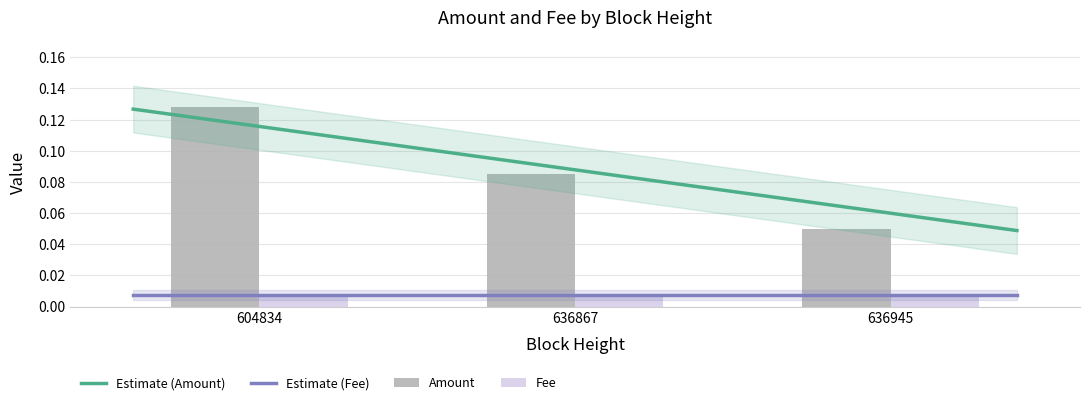

How many values are between 0 and 1?

3